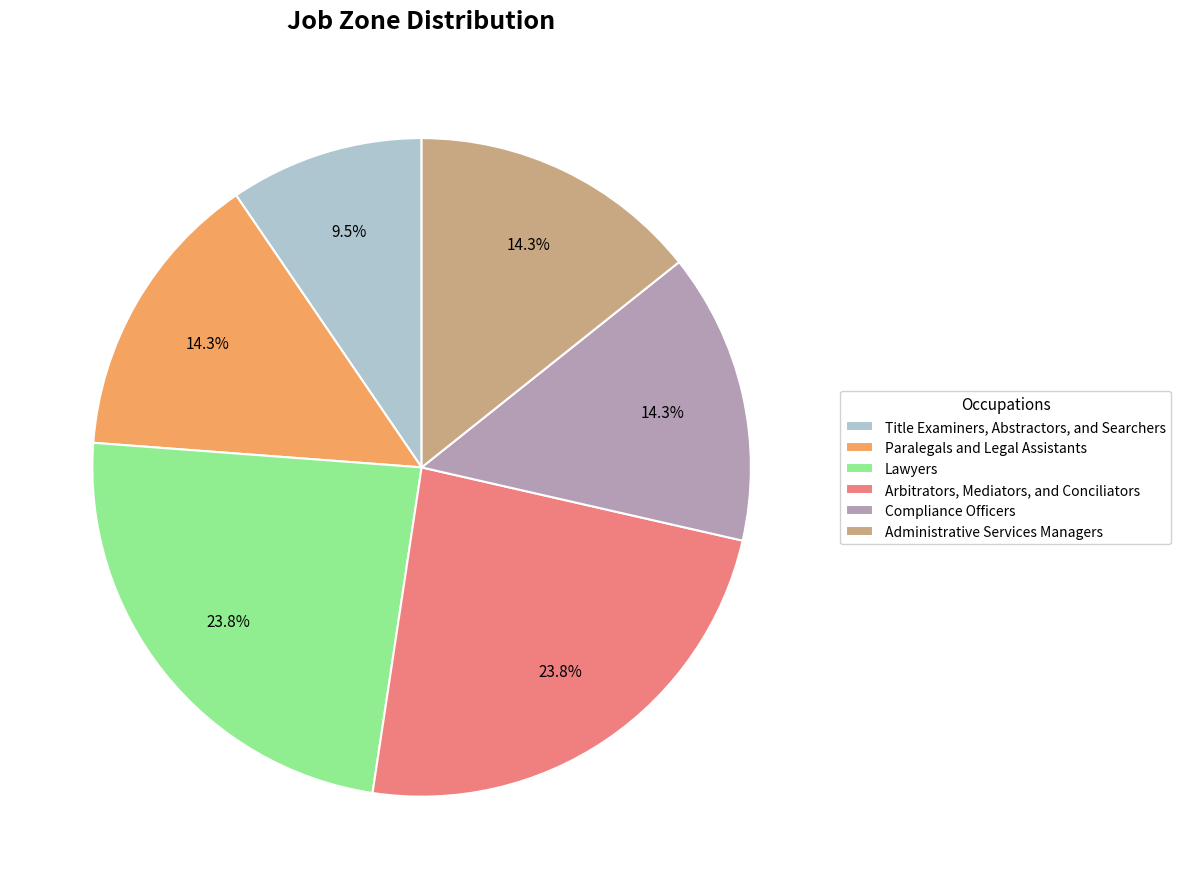

Which has a higher value, Administrative Services Managers or Lawyers?

Lawyers